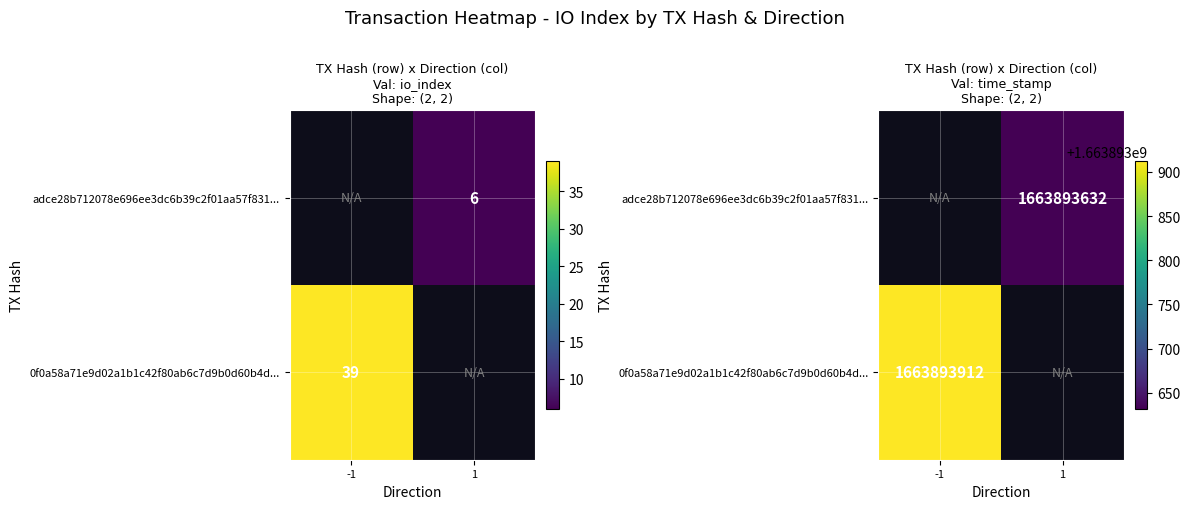

Which series has the largest range (max minus min)?

0f0a58a71e9d02a1b1c42f80ab6c7d9b0d60b4d